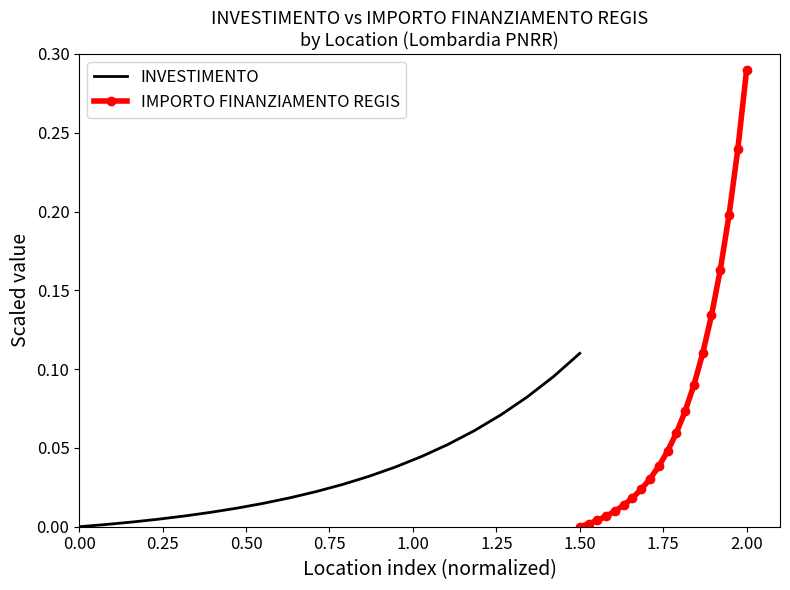

What is the difference between the maximum and minimum values in the INVESTIMENTO series?

0.1